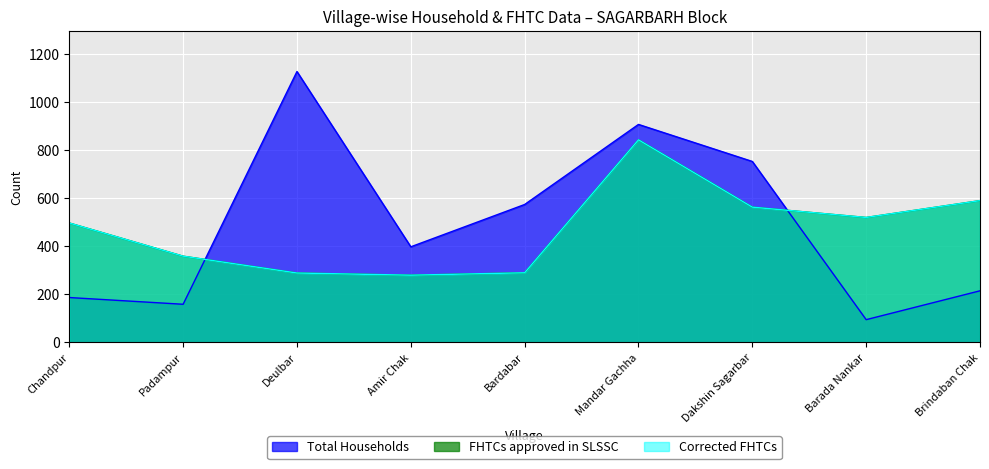

Reading left to right, list all the values displayed in this chart.

Total Households: 187	159	1127	398	574	907	753	95	215
FHTCs approved in SLSSC: 497	359	289	280	290	843	563	520	590
Corrected FHTCs: 497	359	289	280	290	843	563	520	590